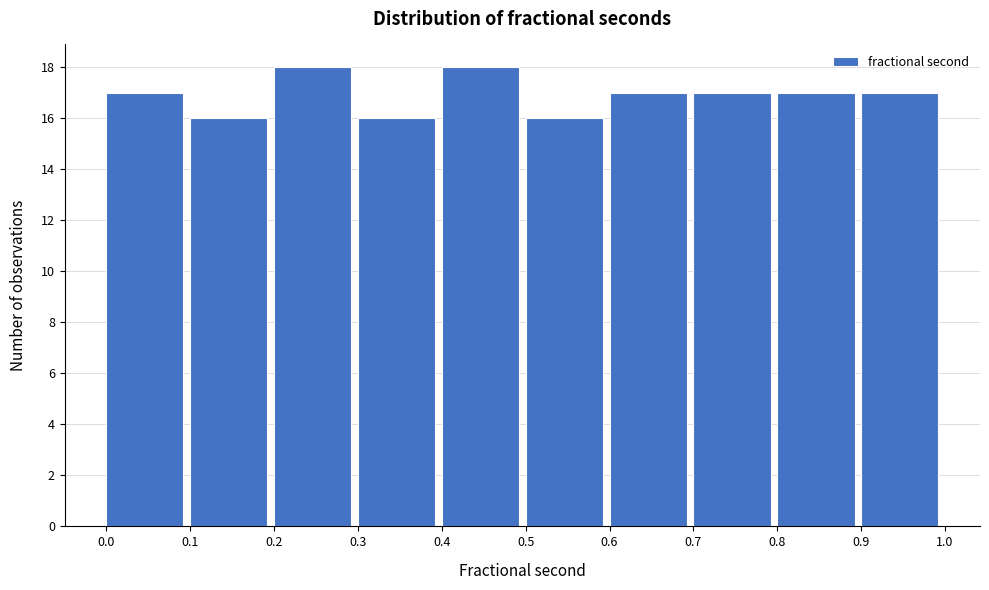

Reading left to right, transcribe this chart: for each bar, give the range it covers on the x-axis and its height. The values are not printed on the chart, so give them approximately, as read against the axis.

0.0 to 0.1: 17
0.1 to 0.2: 16
0.2 to 0.3: 18
0.3 to 0.4: 16
0.4 to 0.5: 18
0.5 to 0.6: 16
0.6 to 0.7: 17
0.7 to 0.8: 17
0.8 to 0.9: 17
0.9 to 1.0: 17